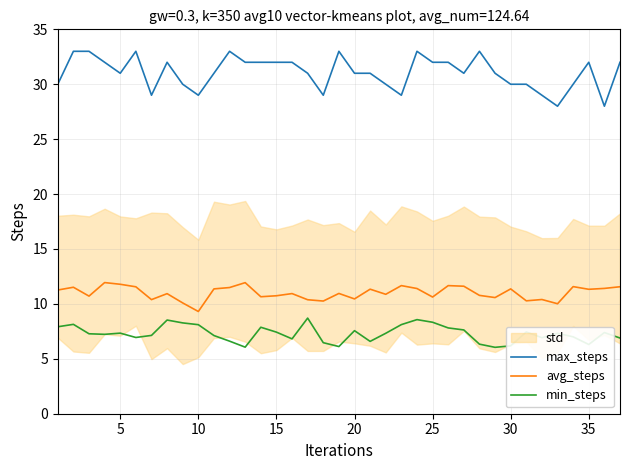

Does the chart display data point markers on the line(s)?

No